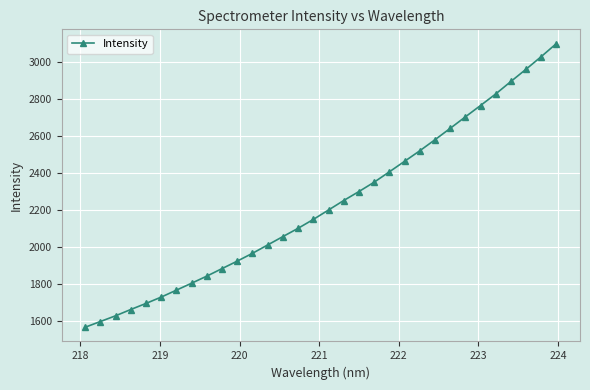

What is the value of the 3rd point from the left?

1628.3